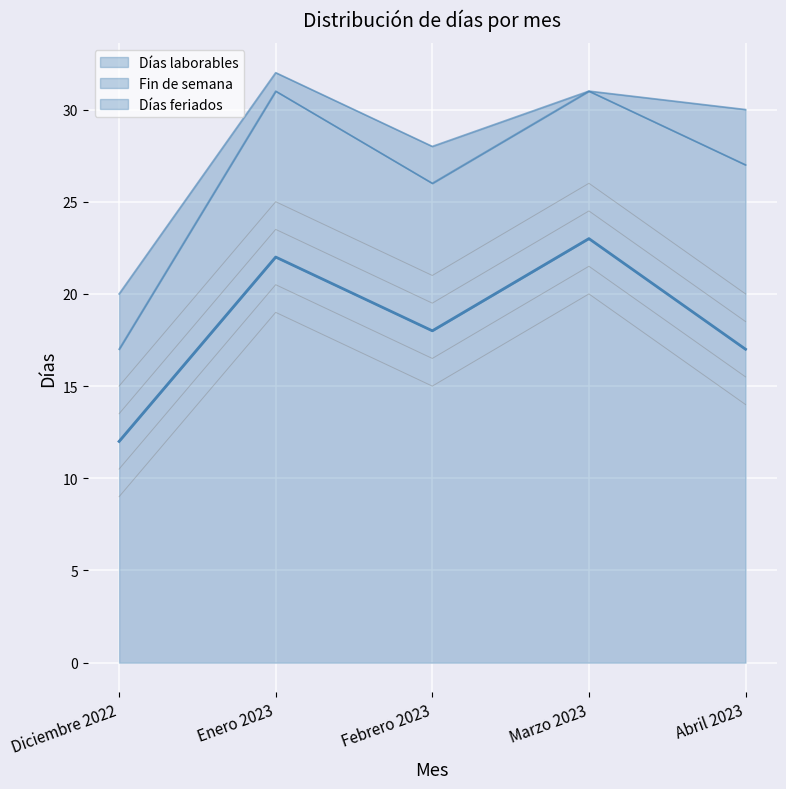

Which category has the highest value in the Días laborables series?

Marzo 2023